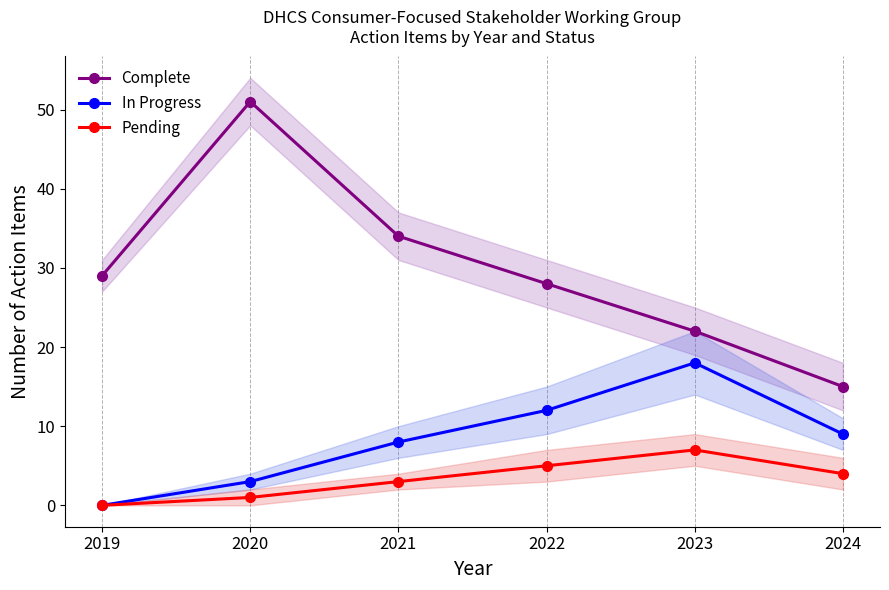

Reading left to right, extract all data points from this chart.

Complete: 29	51	34	28	22	15
In Progress: 0	3	8	12	18	9
Pending: 0	1	3	5	7	4